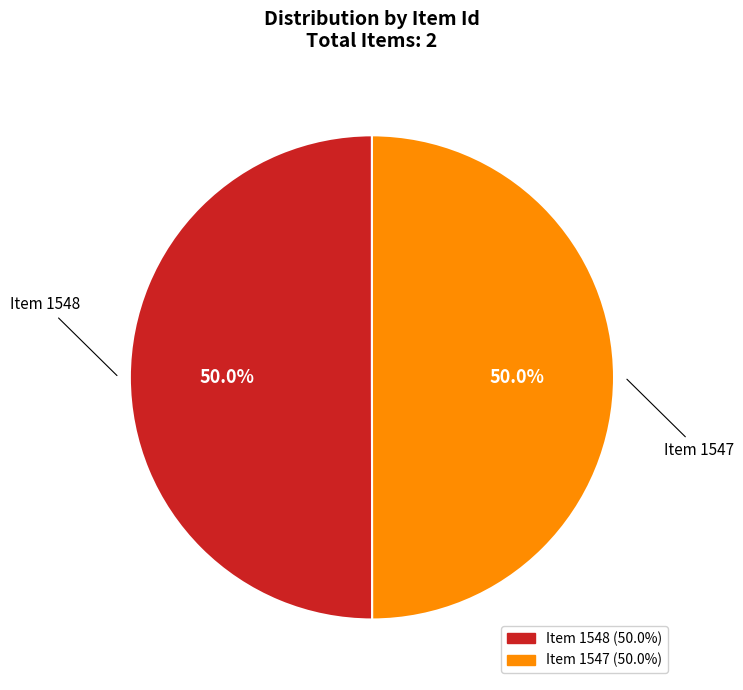

The Item 1548 slice represents 55% of the pie. True or false?

False